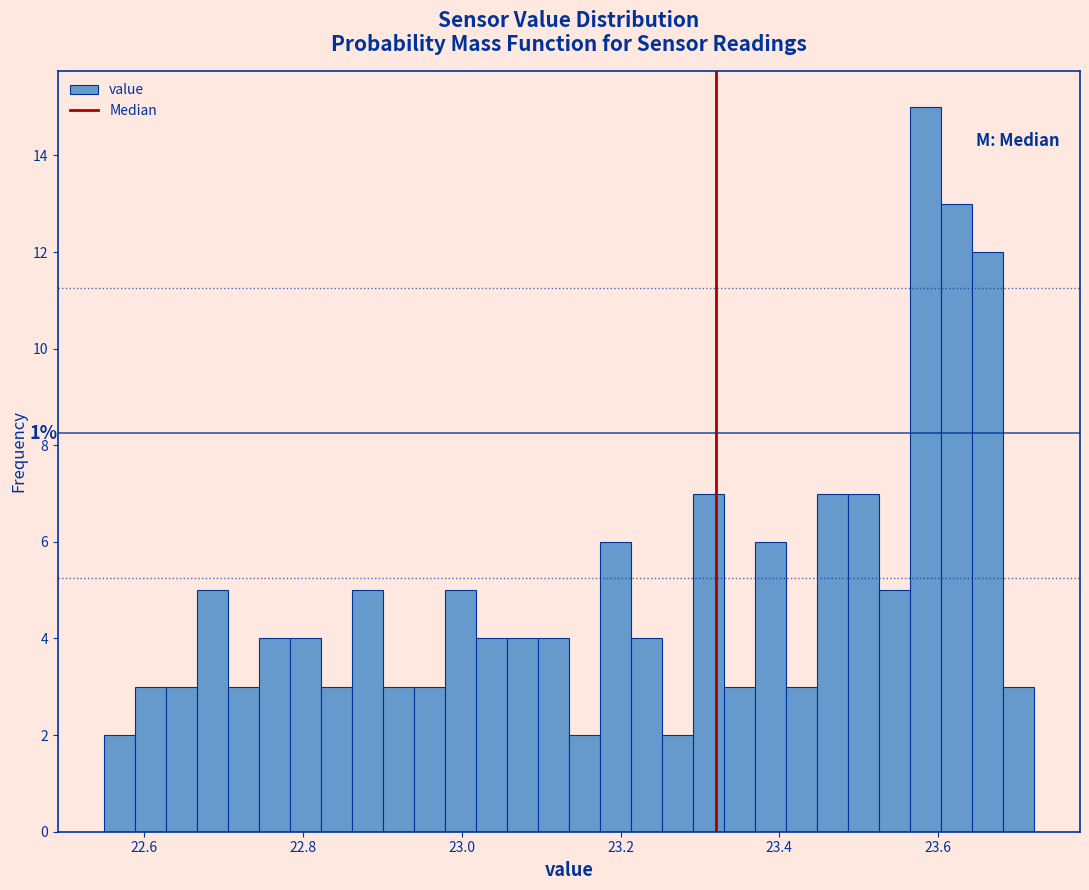

Around what value on the x-axis is the tallest bar? Give the approximate position of its centre, as read against the axis.

23.58